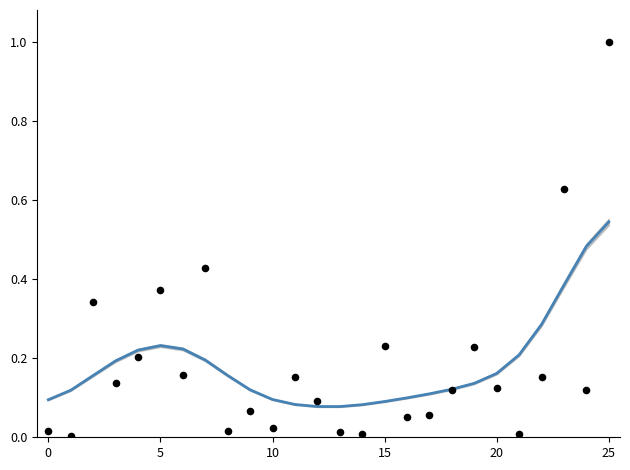

At how many categories does at least one series exceed 0?

26